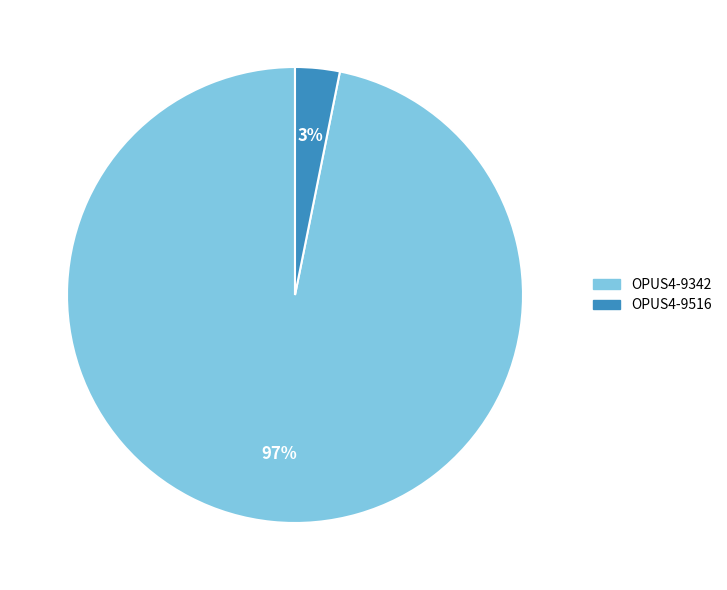

True or false: OPUS4-9342 accounts for 97% of the total.

True